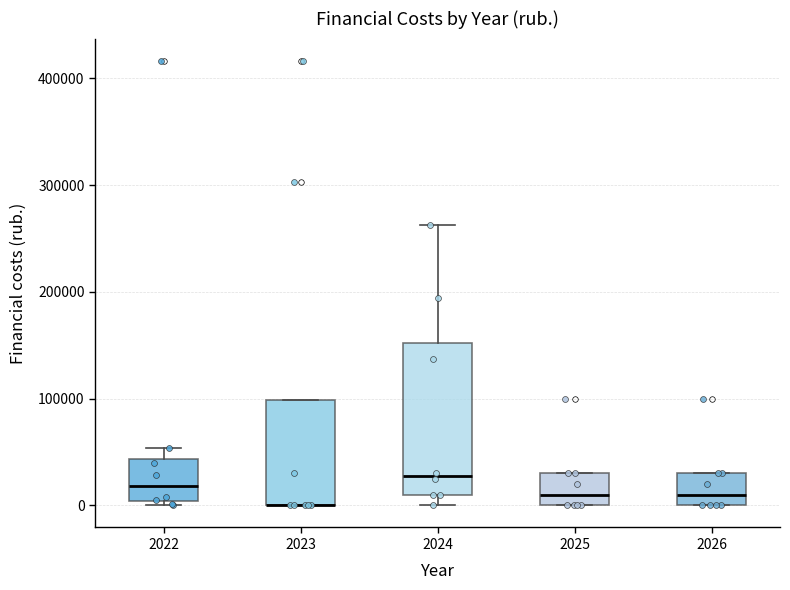

Comparing the boxes themselves (not the whiskers), which one is the tallest?

2024